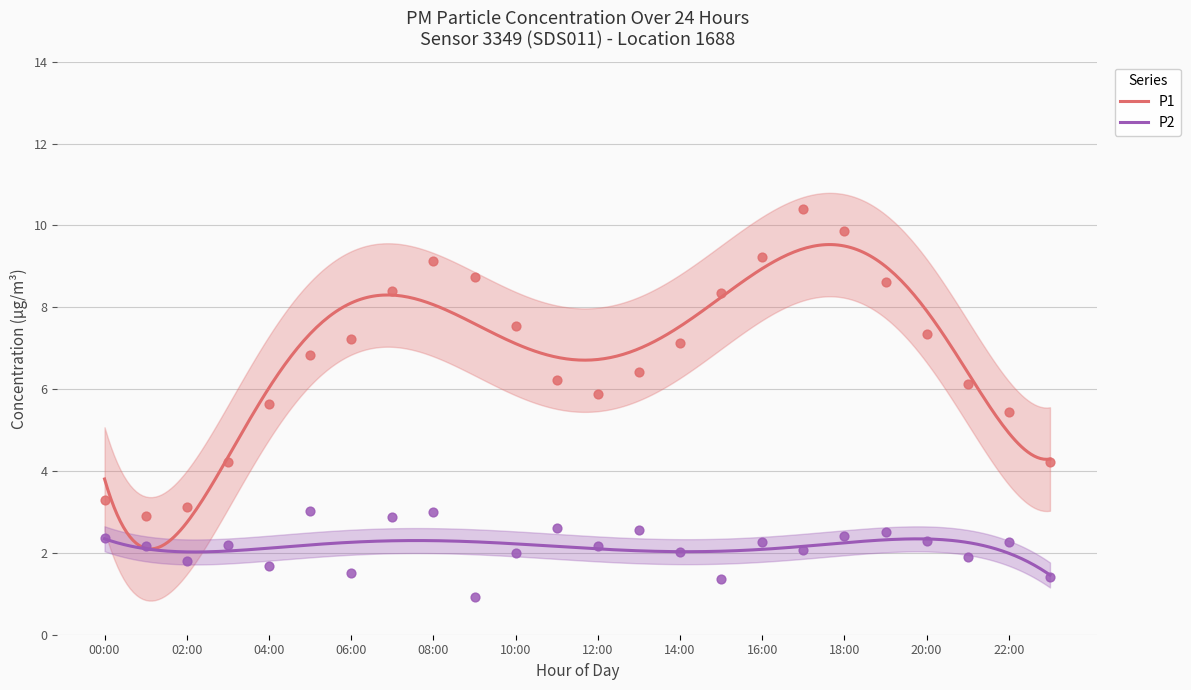

What is the total value across all series at 14:00?

9.2